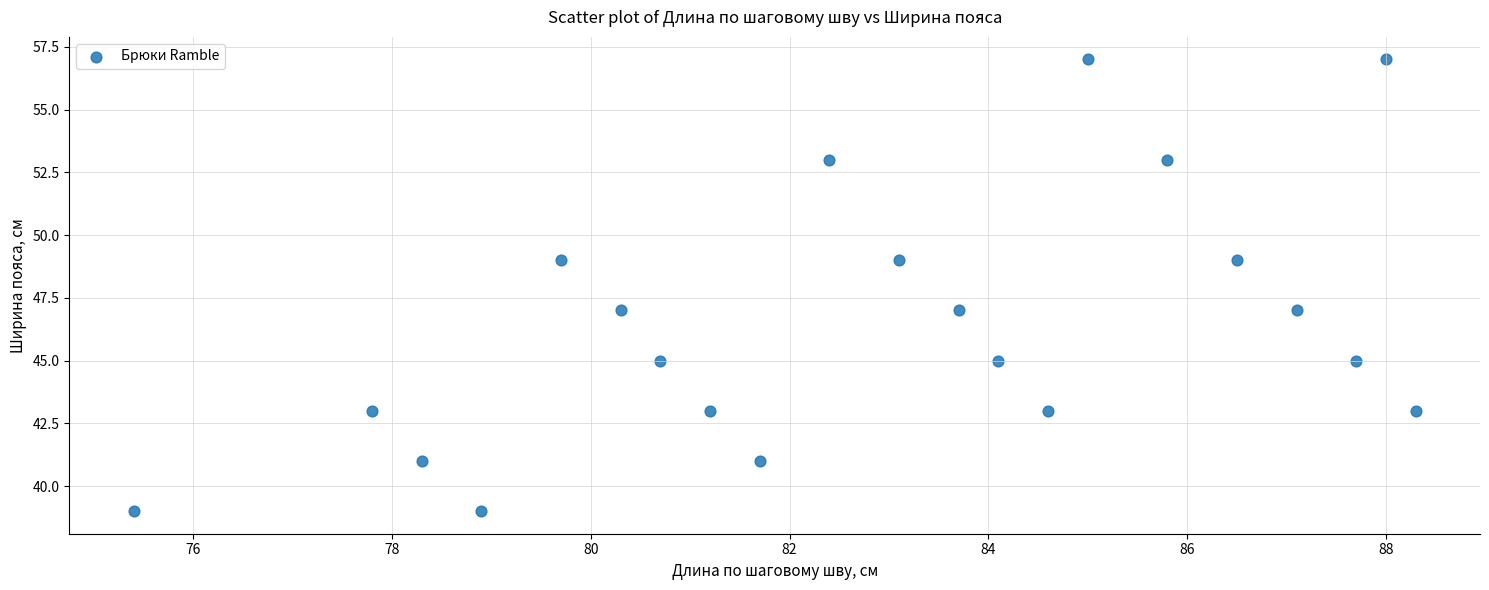

What is the range of Y values (max minus min)?

18